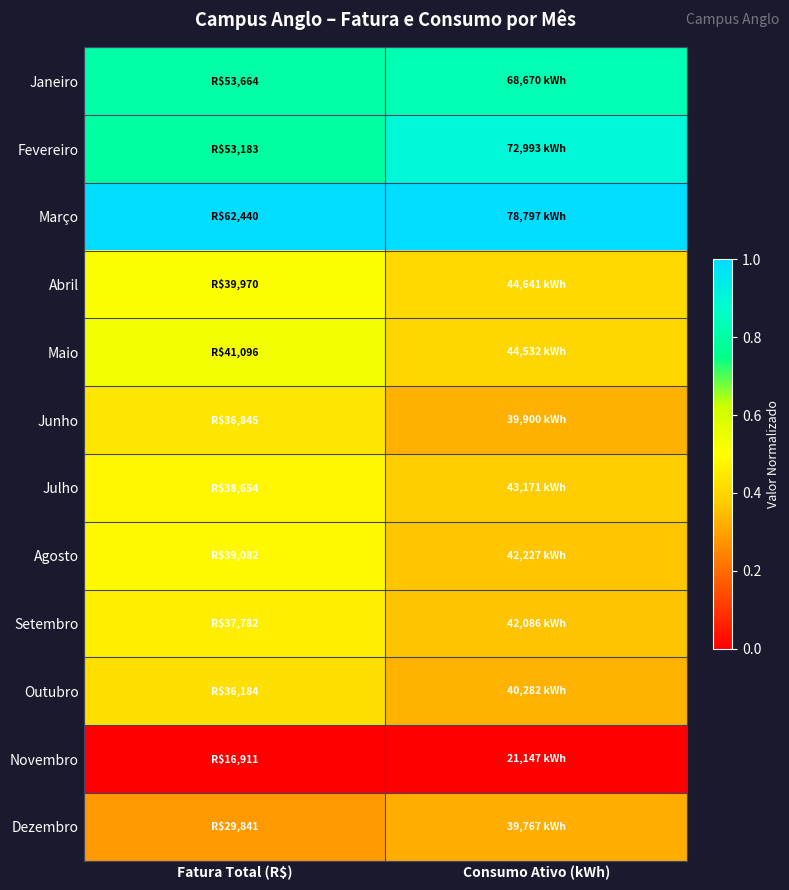

What is the spread (max minus min) of values at Consumo Ativo (kWh)?

1.0